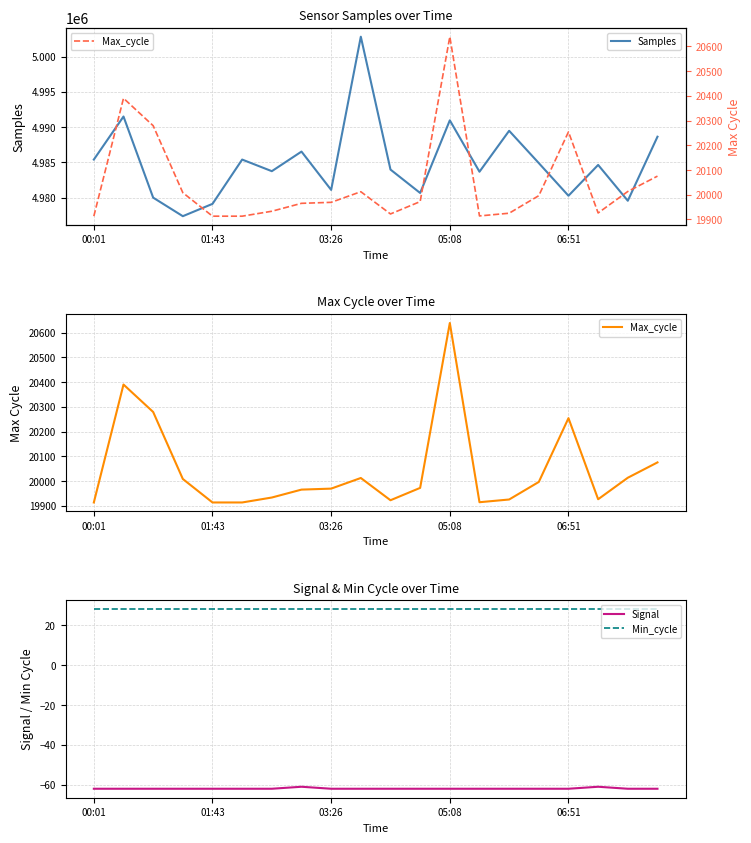

True or false: Signal and Min_cycle intersect in this chart.

False